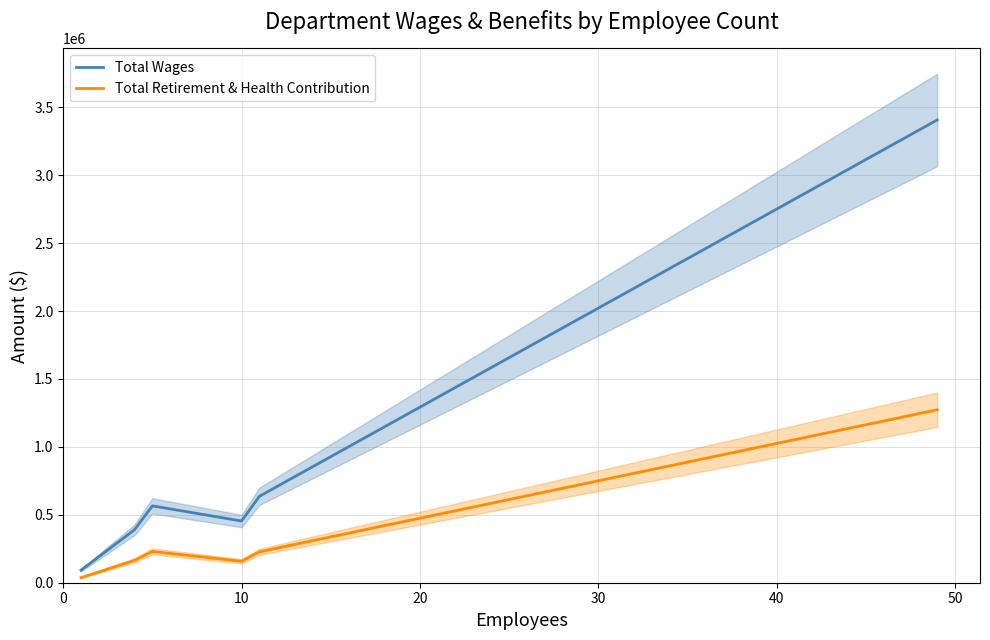

Which has a higher value, 0 or 30?

30